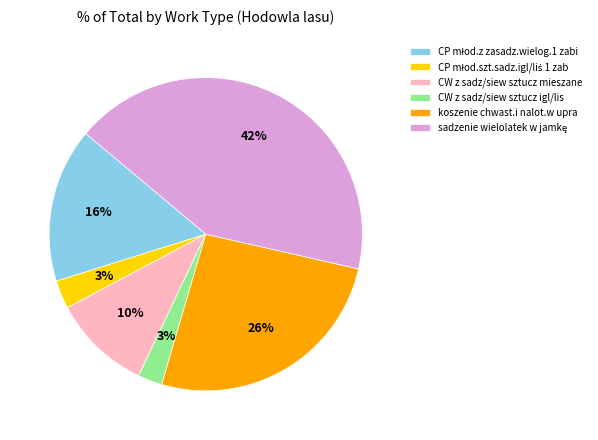

True or false: CW z sadz/siew sztucz mieszane accounts for 1% of the total.

False